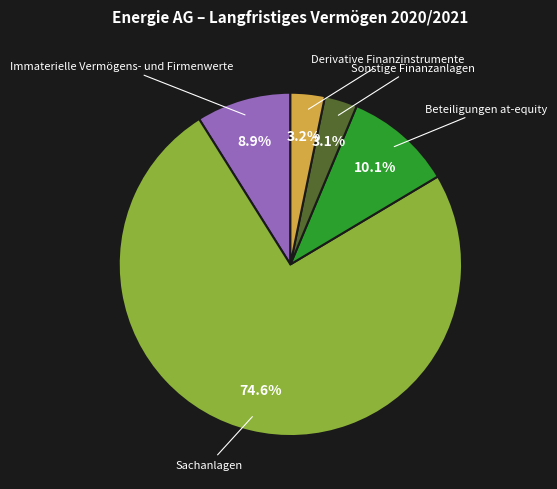

Is there a majority slice in this chart?

Yes